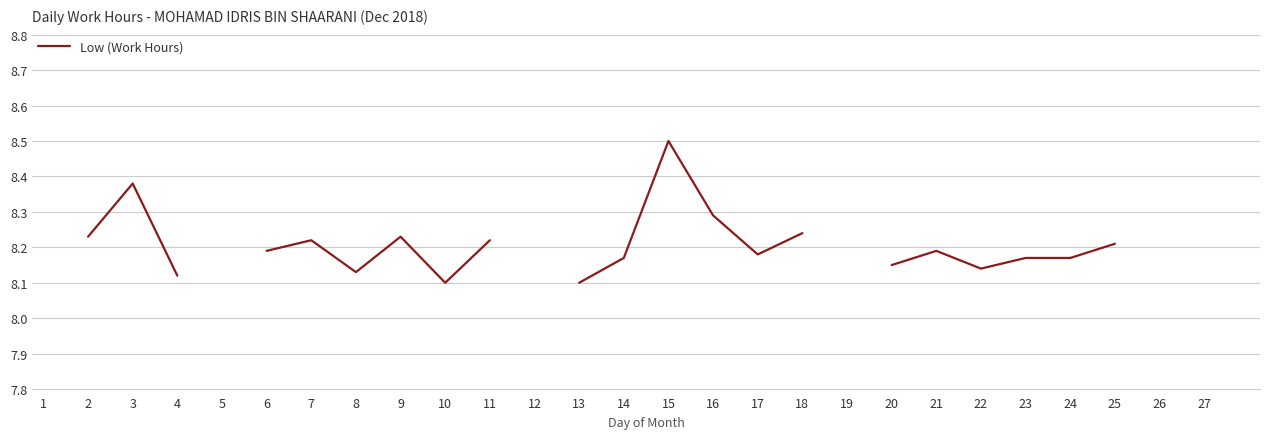

What is the approximate value at 8?

8.1